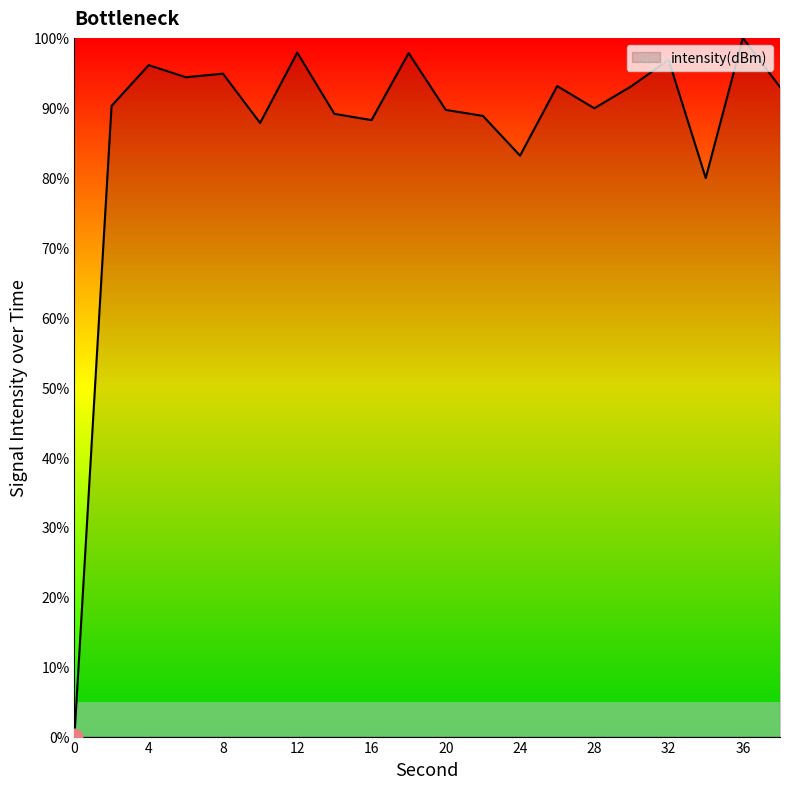

Is this an area chart (filled region under the line)?

No